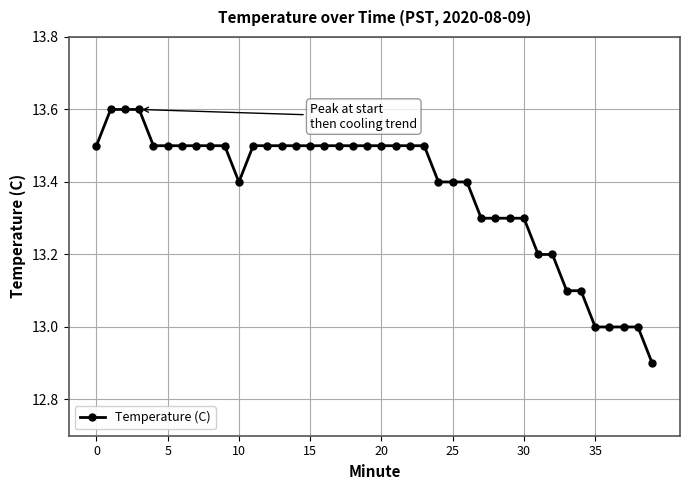

Is this an area chart (filled region under the line)?

No